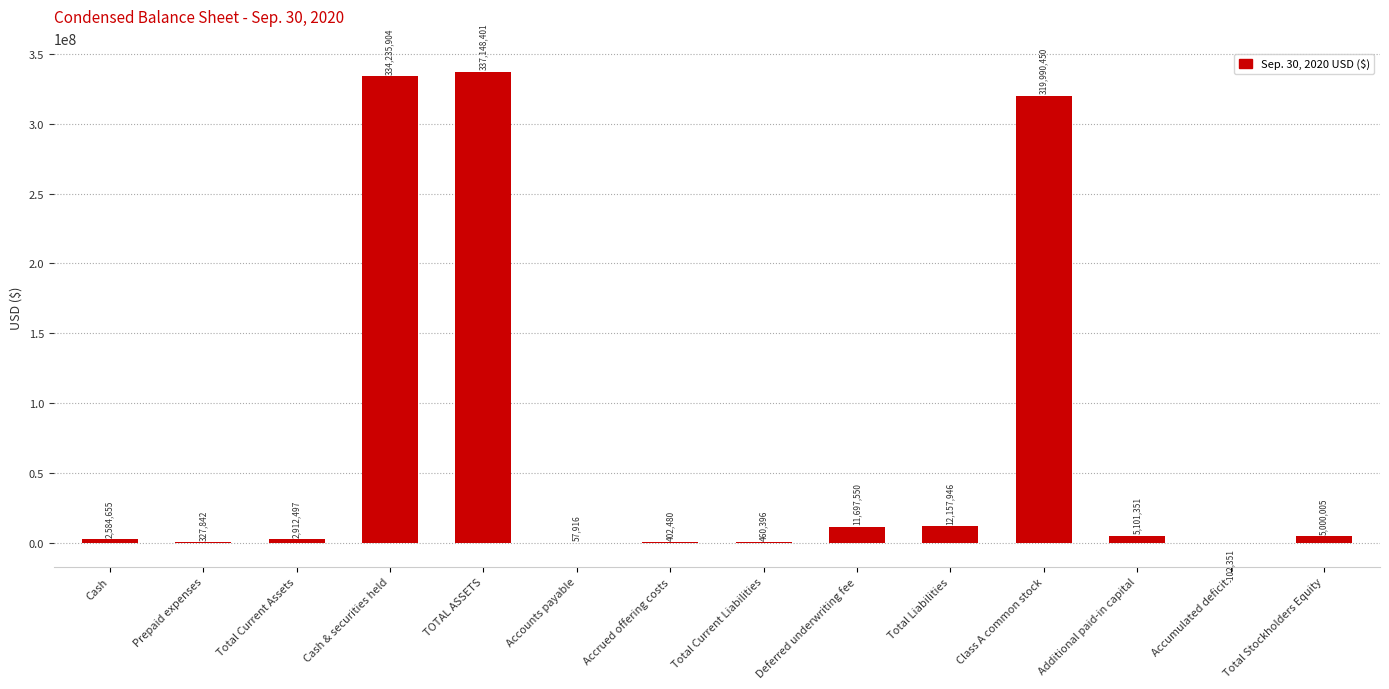

How many categories are shown in the chart?

14